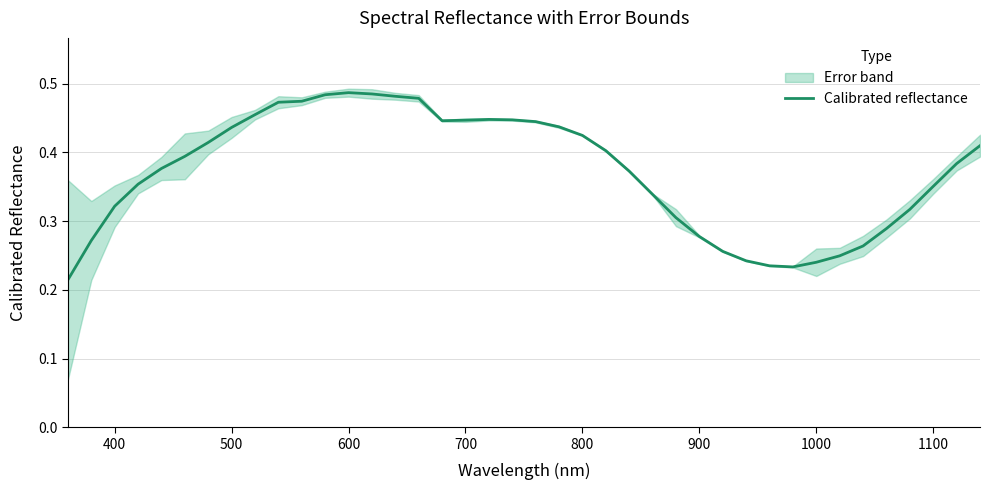

How many lines are shown in the chart?

1